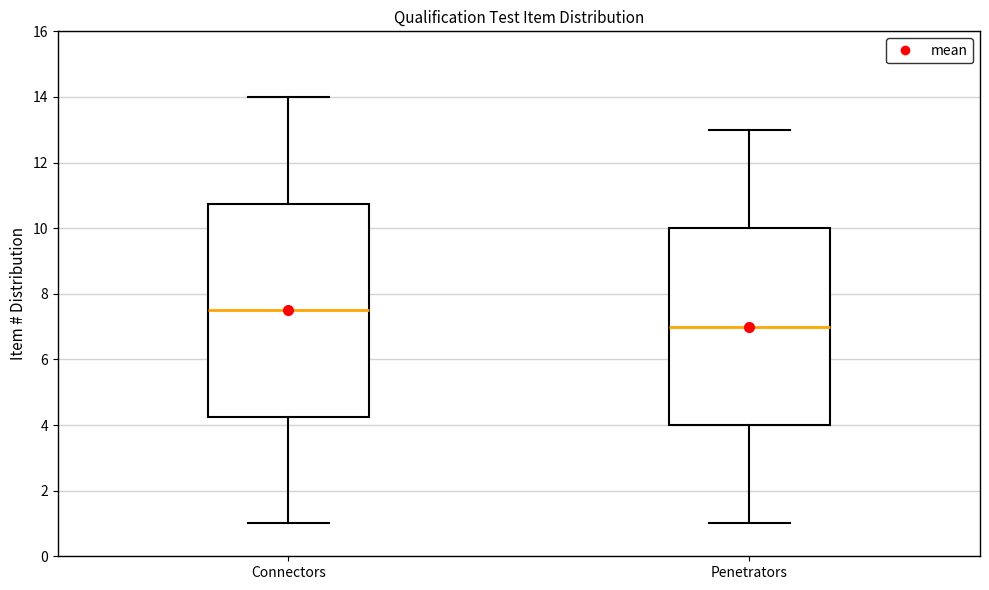

Where is the lower edge of the box for Penetrators on the y-axis? The values are not printed on the chart, so give them approximately, as read against the axis.

4.0